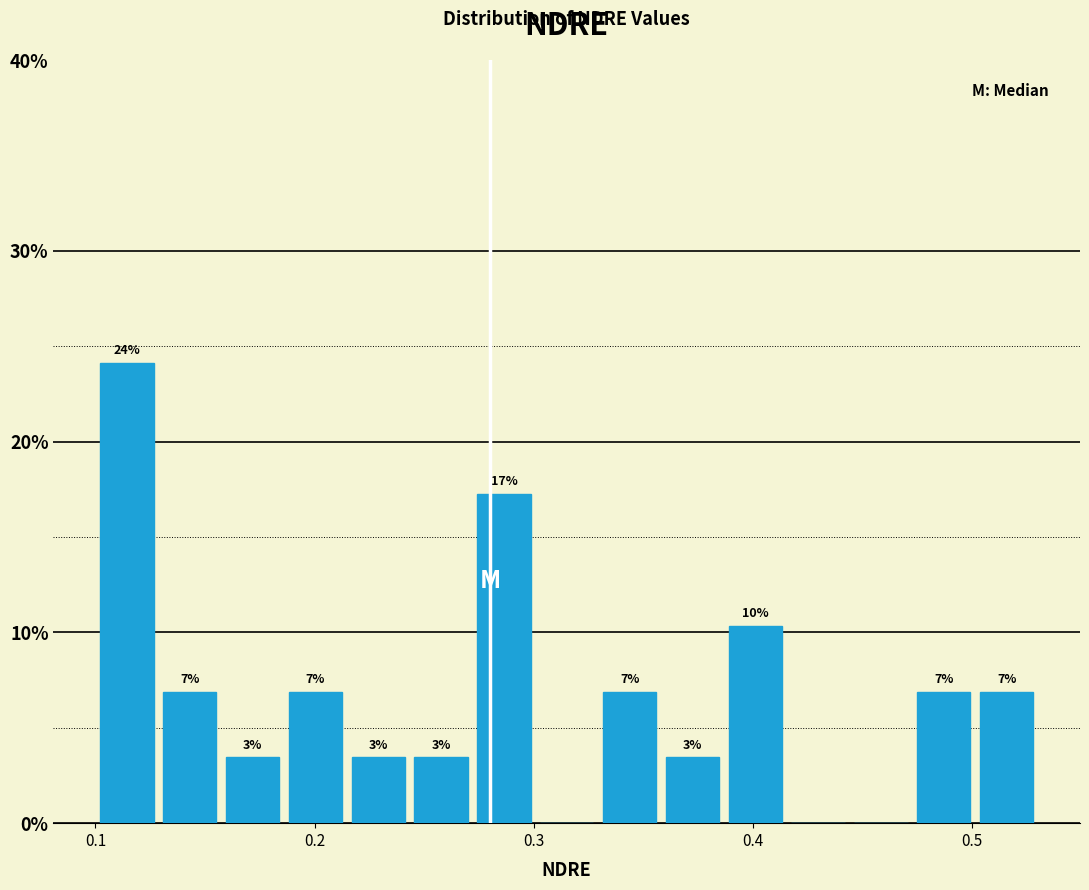

Read against the x-axis, roughly where is the centre of the tallest bar?

0.11